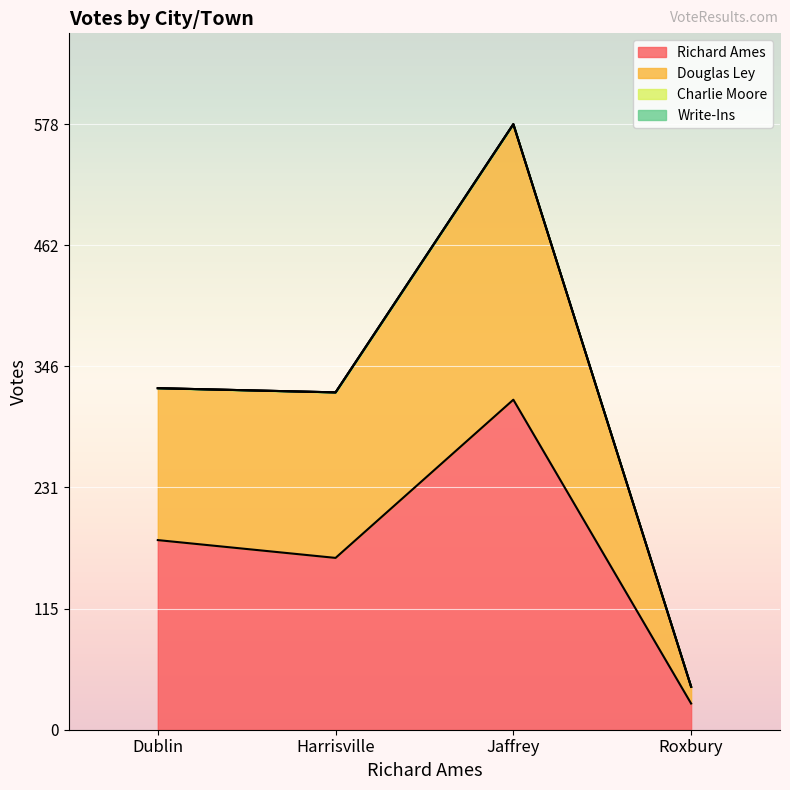

Reading left to right, transcribe all the data shown in this chart.

Richard Ames: 181	164	315	25
Douglas Ley: 326	322	578	41